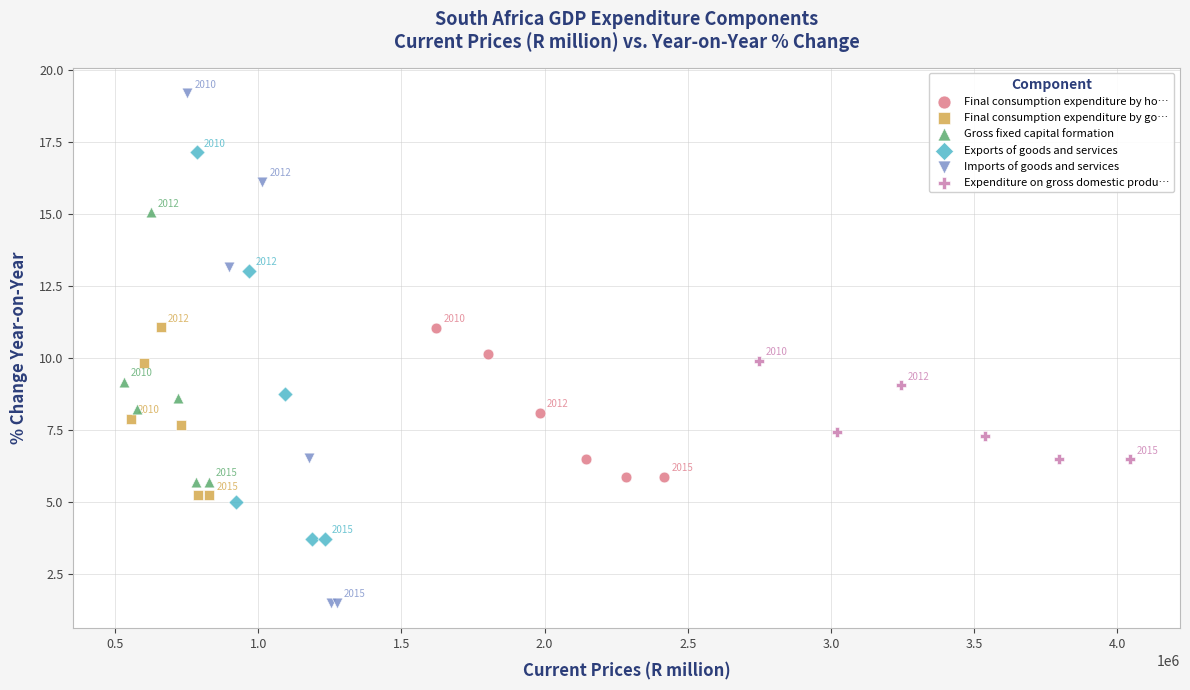

Which series reaches the maximum Y coordinate?

Imports of goods and services